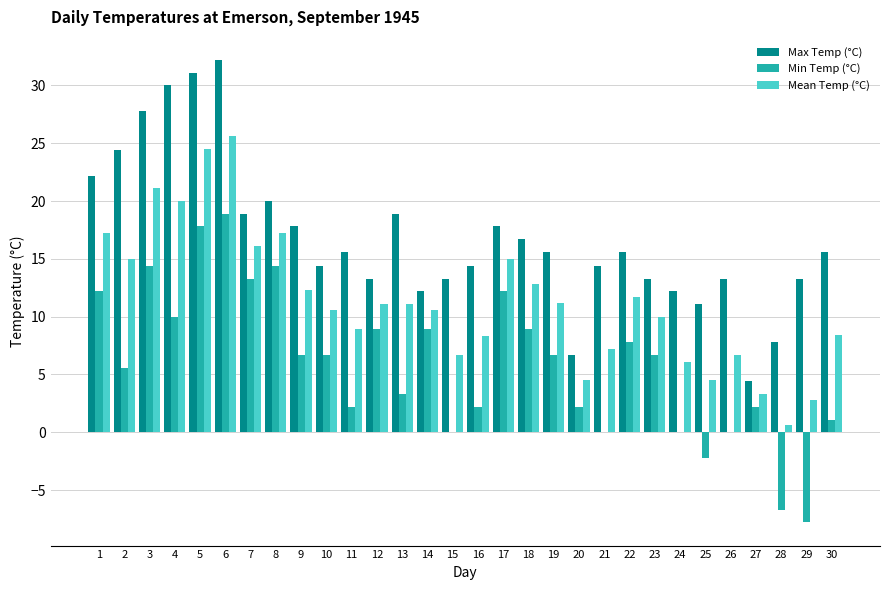

How many categories are shown in the chart?

30